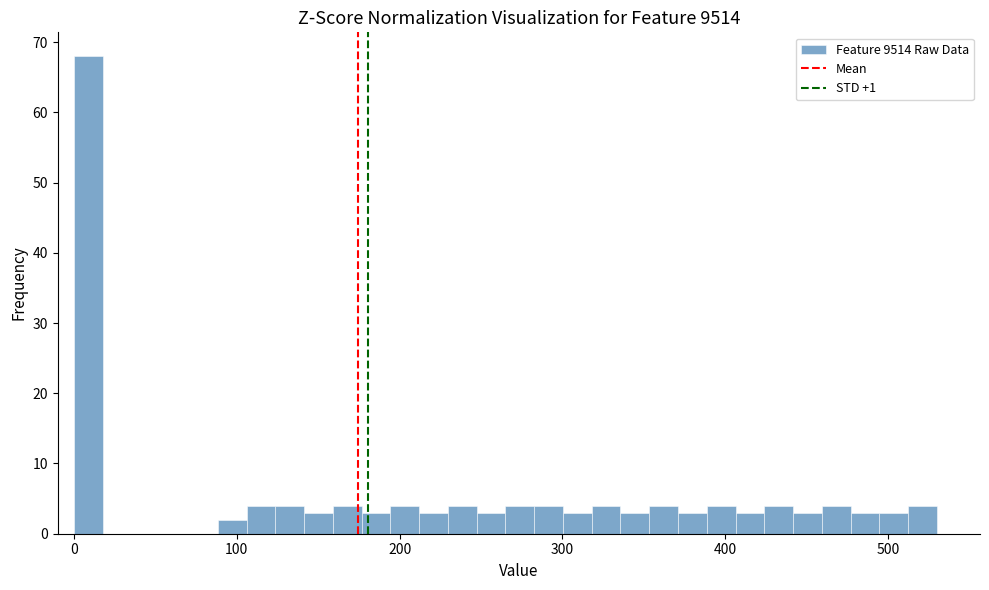

Around what value on the x-axis is the tallest bar? Give the approximate position of its centre, as read against the axis.

10